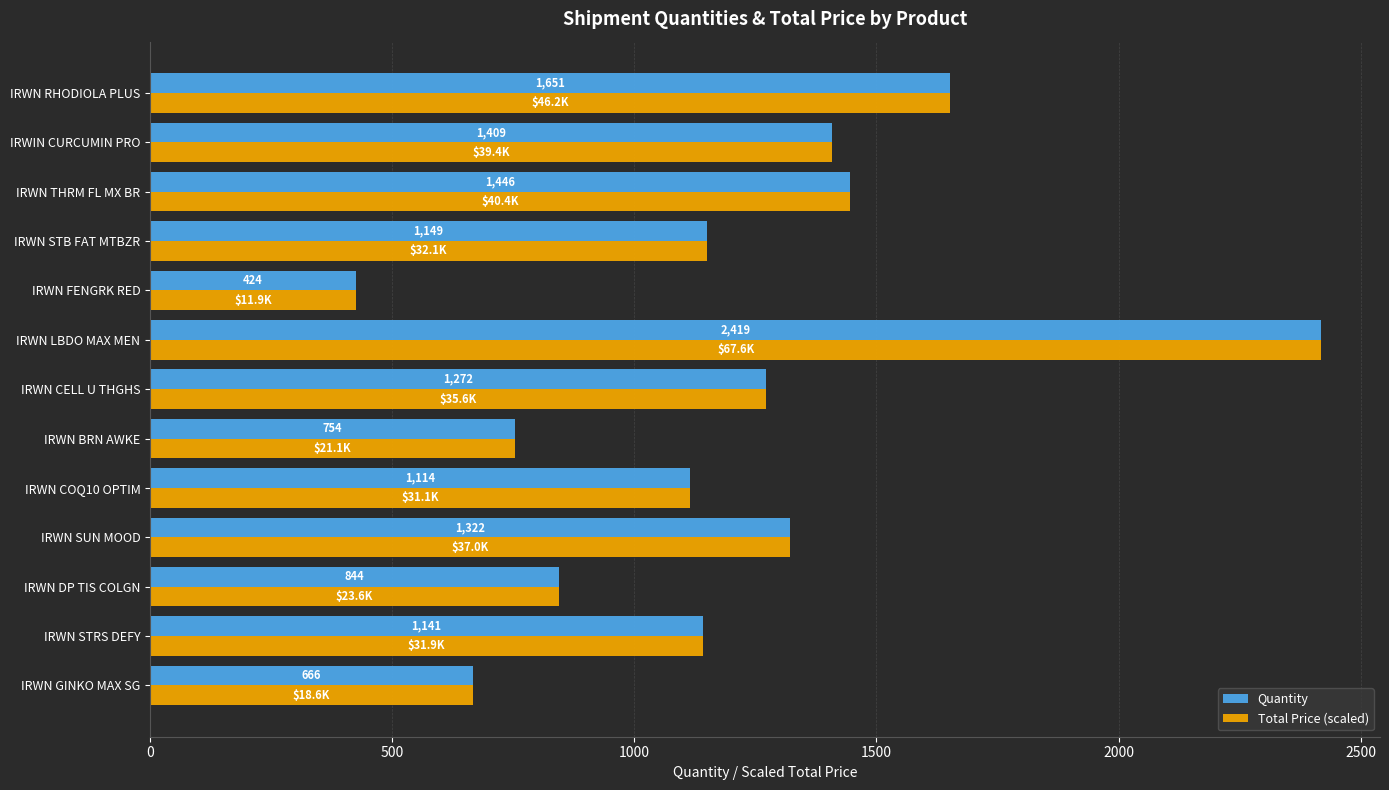

What is the sum of all Total Price (scaled) values?

15611.0